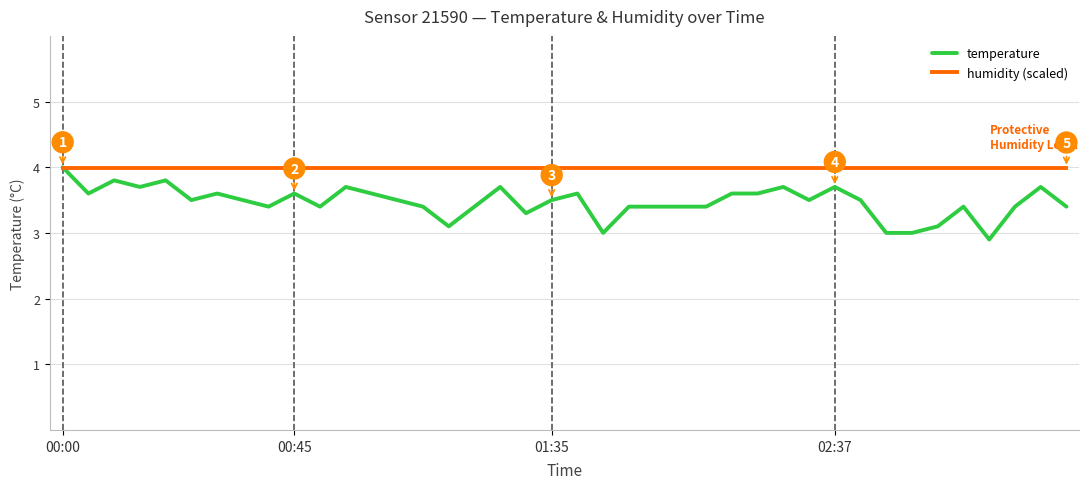

Which series has the largest range (max minus min)?

temperature